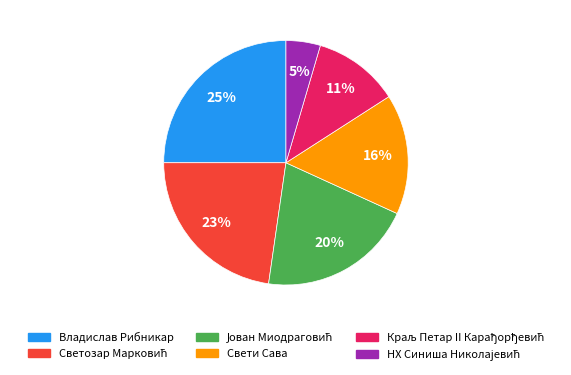

Is there any slice that represents more than half of the pie?

No